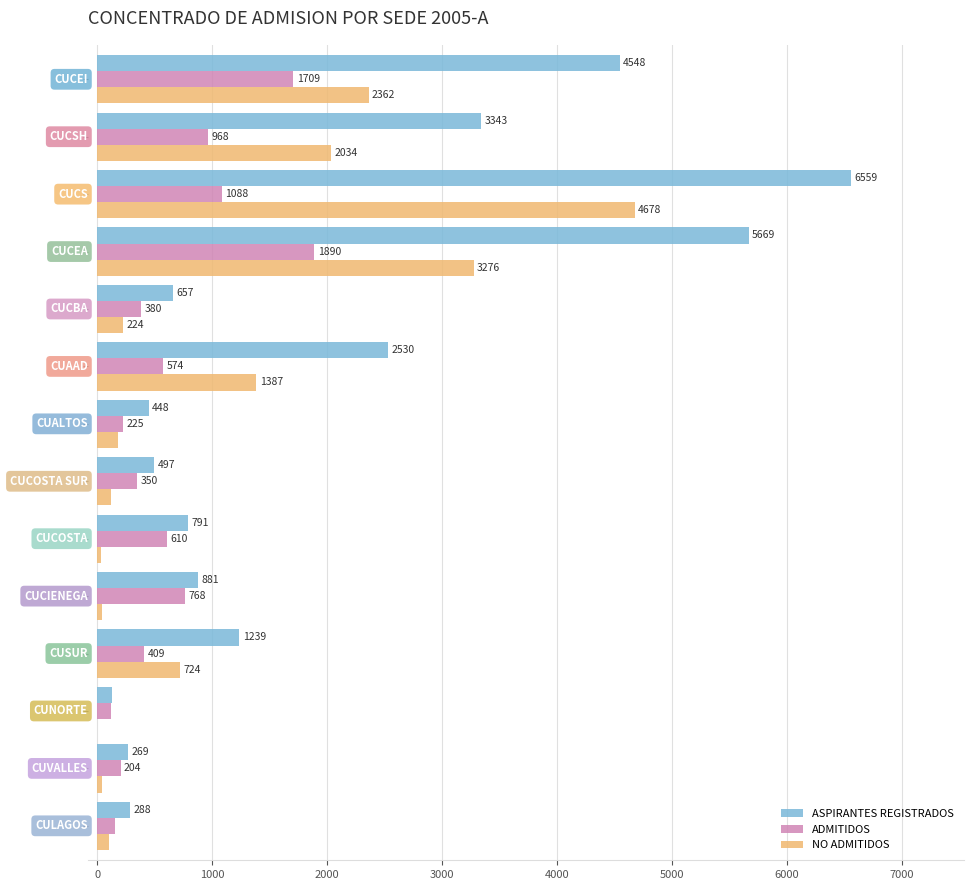

What is the greatest value displayed?

6559